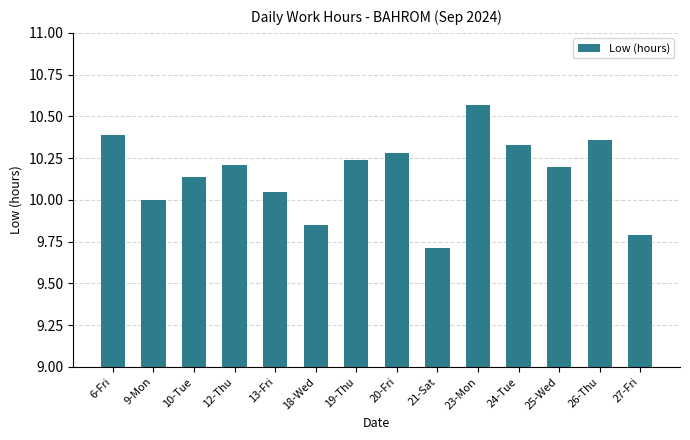

Count the number of categories in the chart.

14